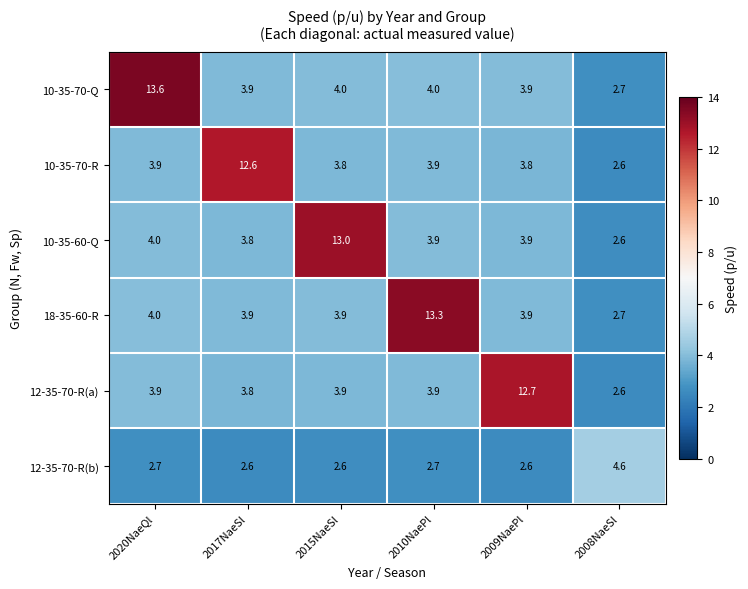

The 18-35-60-R series shows 2.0 at 2009NaePl. True or false?

False